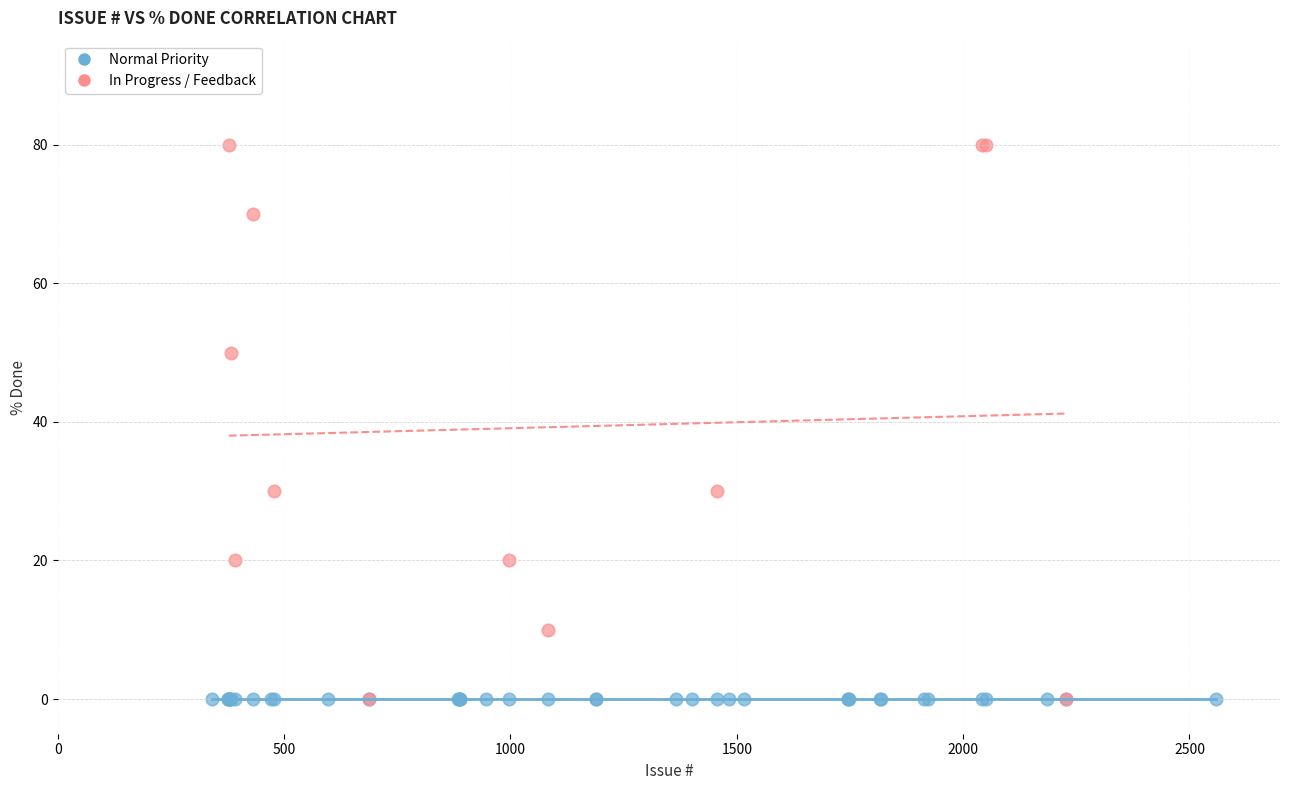

Which series reaches the maximum Y coordinate?

In Progress / Feedback